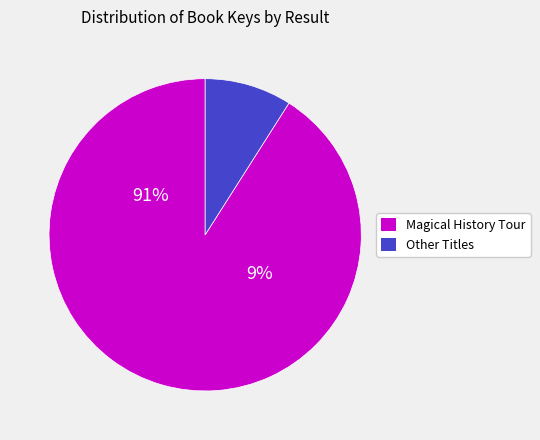

Does Result 3 represent more than half of the total?

No